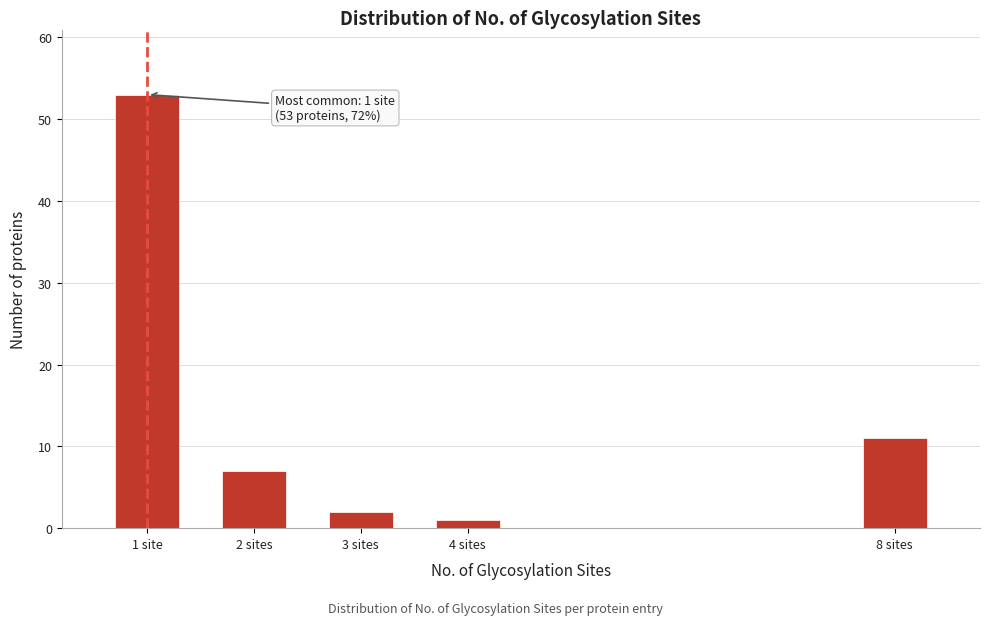

Reading right to left, list all the values displayed in this chart.

8 sites=11	4 sites=1	3 sites=2	2 sites=7	1 site=53